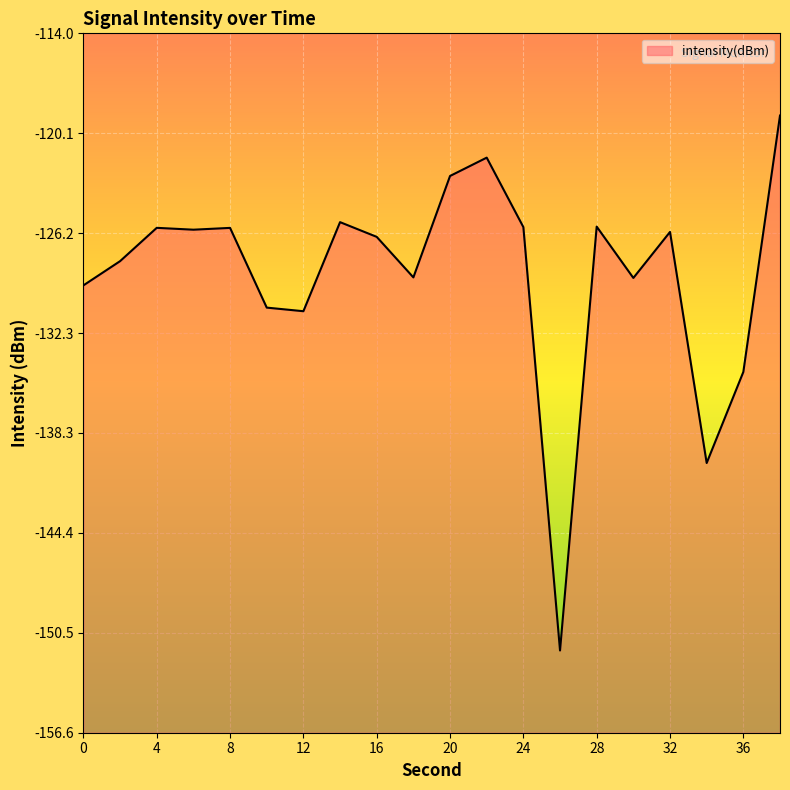

What is the difference between the second highest and second lowest values?

18.6